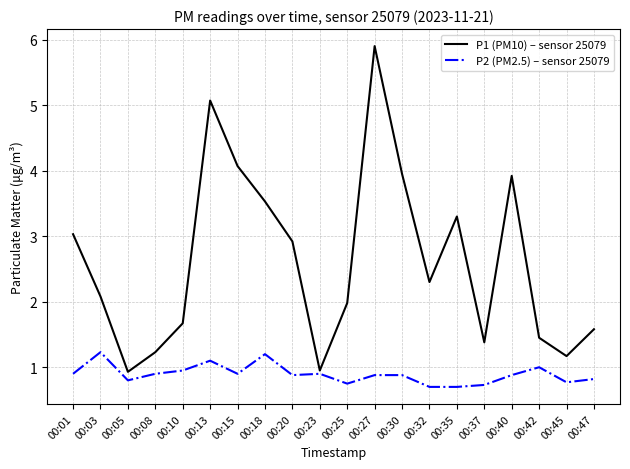

True or false: P1 (PM10) – sensor 25079 has more than 0 points higher than both neighbors.

True